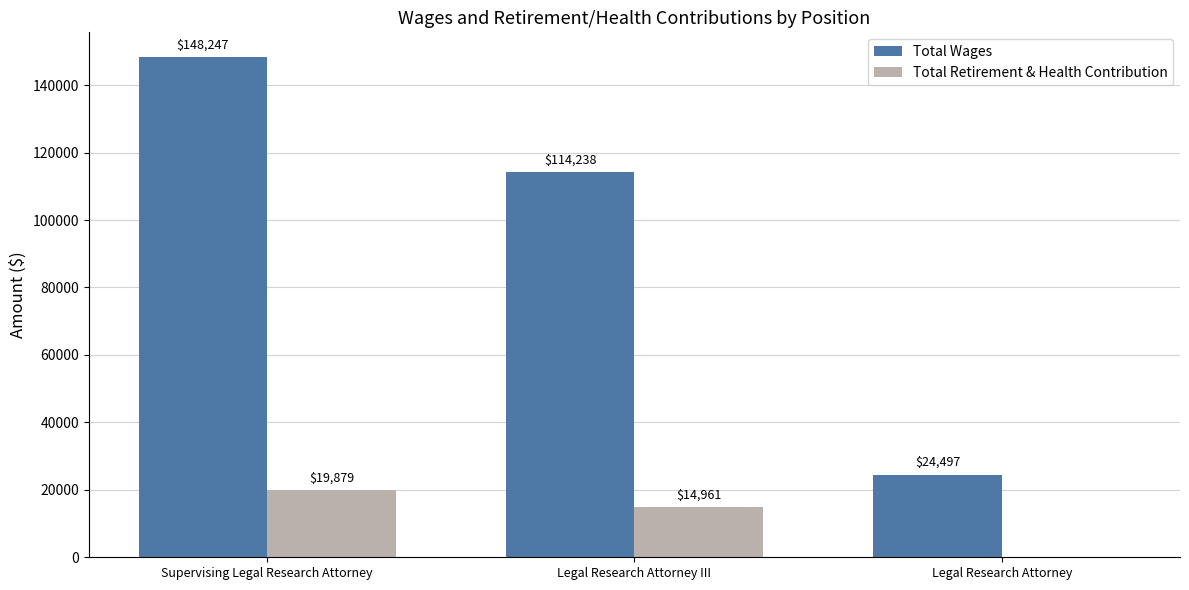

Reading left to right, list all the values displayed in this chart.

Total Wages: Supervising Legal Research Attorney=148247	Legal Research Attorney III=114238	Legal Research Attorney=24497
Total Retirement & Health Contribution: Supervising Legal Research Attorney=19879	Legal Research Attorney III=14961	Legal Research Attorney=0